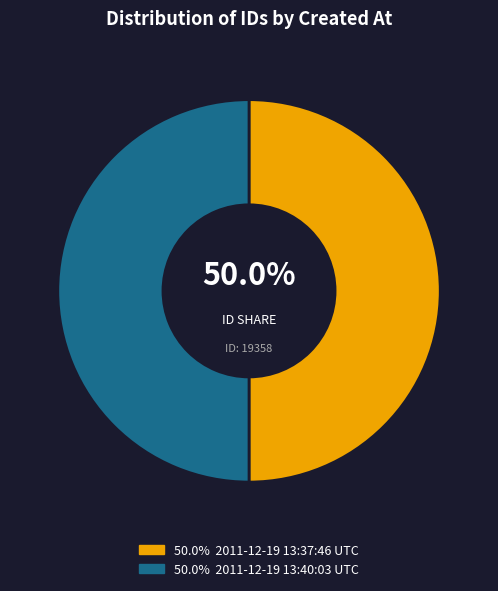

Which slice is the largest?

2011-12-19 13:40:03 UTC